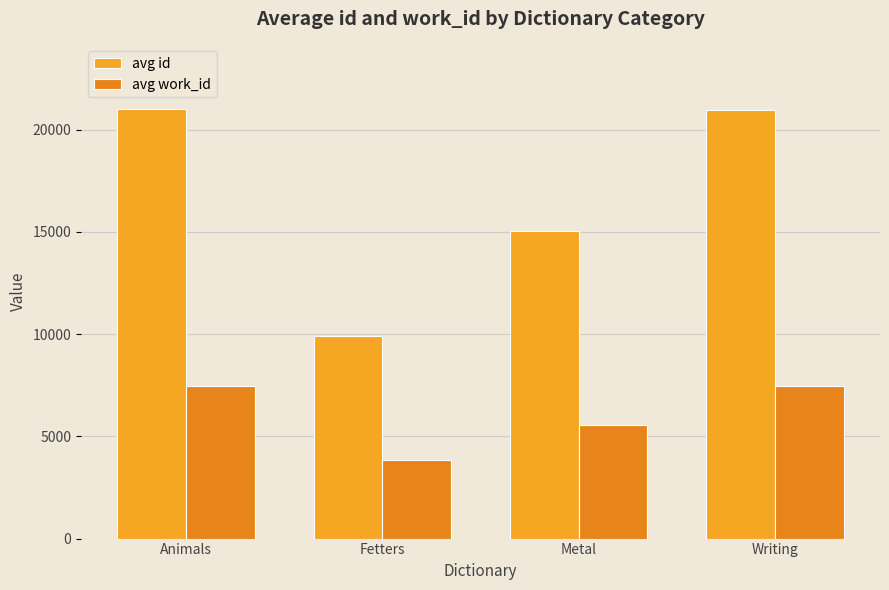

What is the maximum value shown in the chart?

21016.0